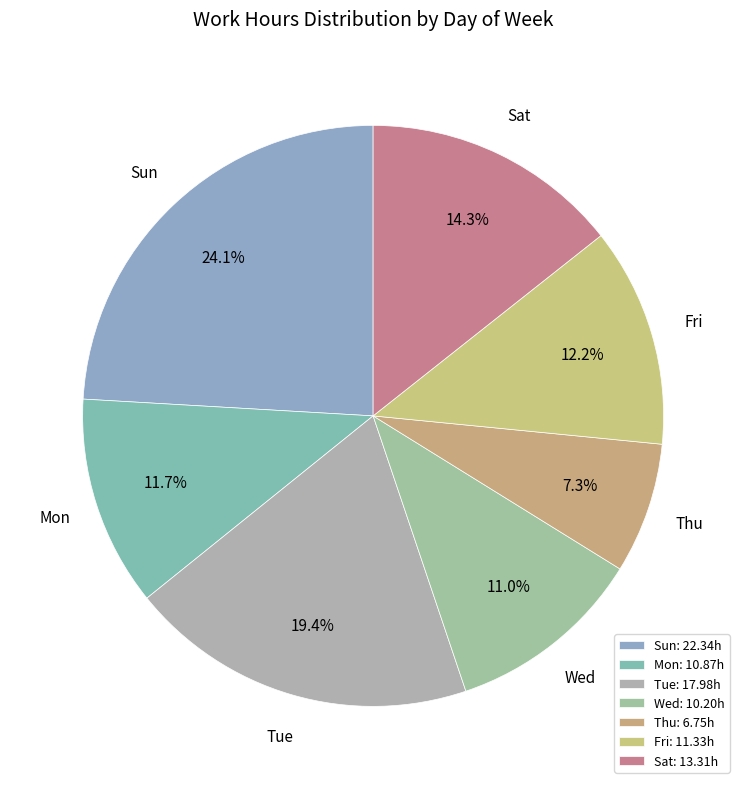

What portion of the pie excludes Fri?

87.8%